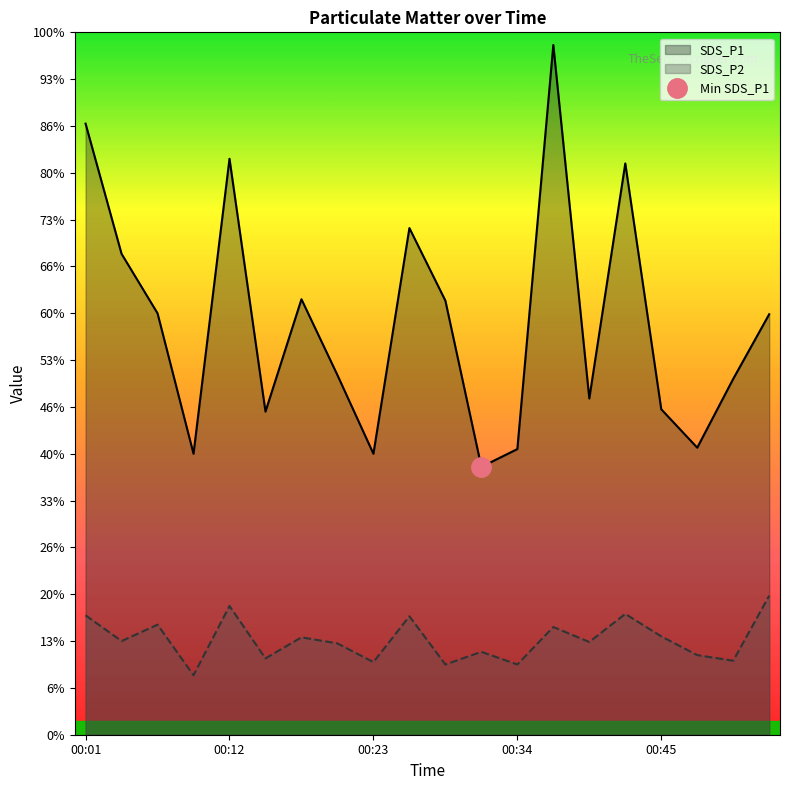

True or false: SDS_P1 and SDS_P2 cross at least once.

False